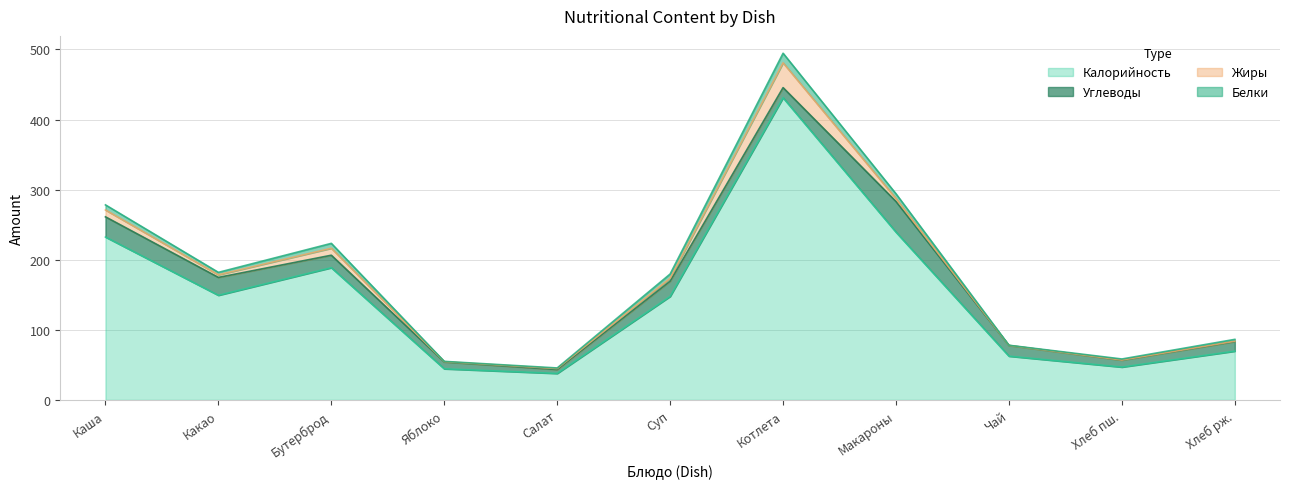

What is the difference between the highest and lowest values at Котлета Свиная?

417.4